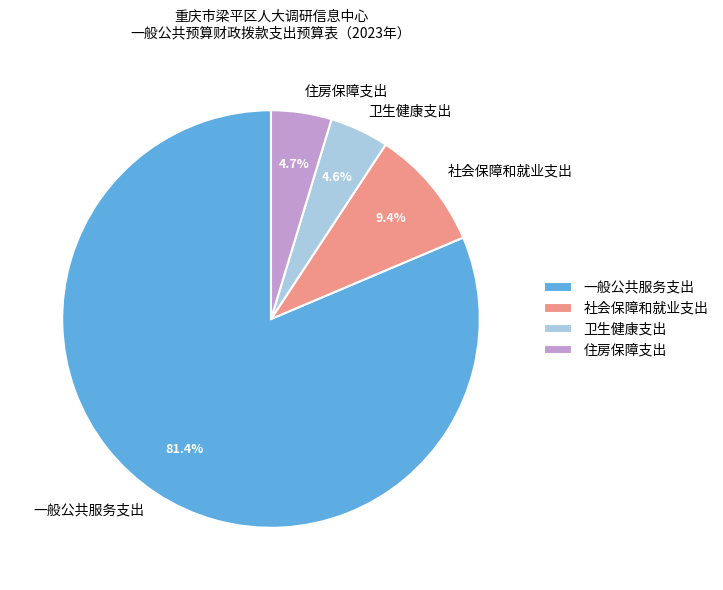

Combined, what portion of the pie is 社会保障和就业支出 and 一般公共服务支出?

90.7%